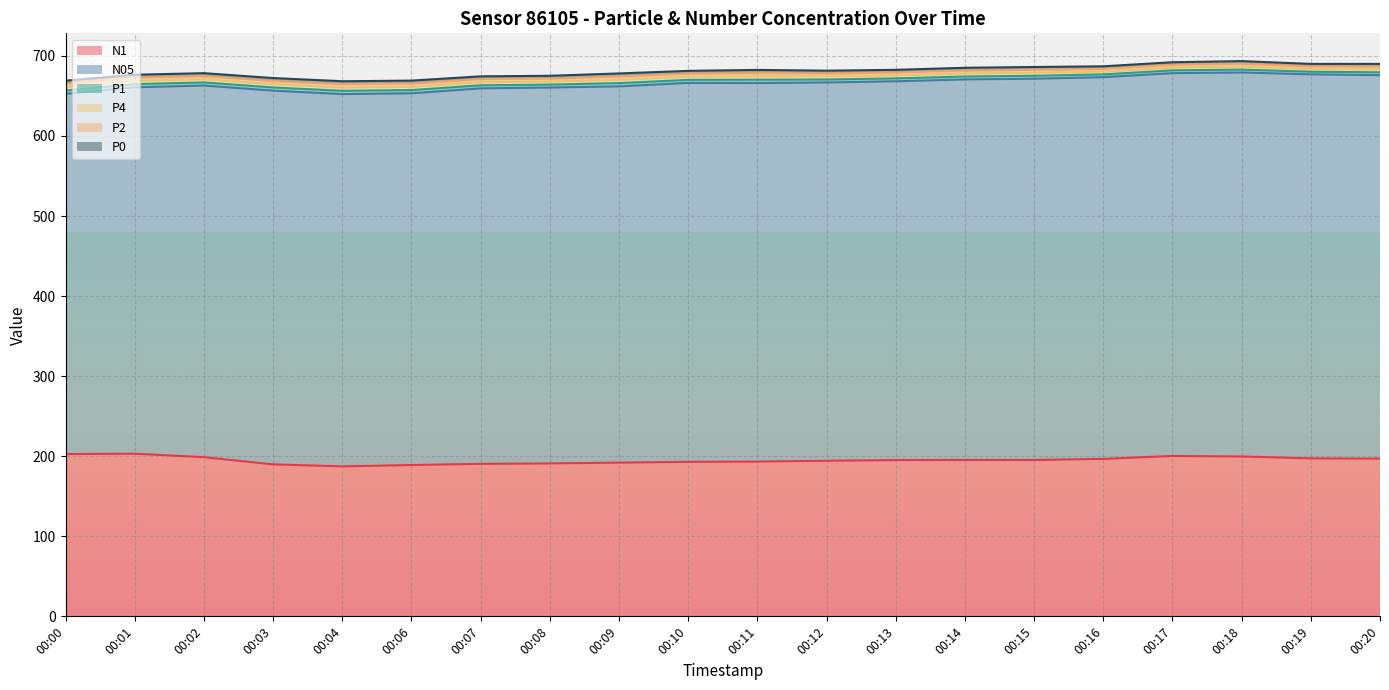

Reading right to left, list all the values displayed in this chart.

N1: 00:20=197.0	00:19=197.3	00:18=199.7	00:17=200.3	00:16=196.7	00:15=195.3	00:14=195.3	00:13=195.2	00:12=194.3	00:11=193.3	00:10=193.0	00:09=192.0	00:08=191.0	00:07=190.5	00:06=189.0	00:04=187.3	00:03=189.8	00:02=198.8	00:01=203.2	00:00=202.7
N05: 00:20=479.0	00:19=479.7	00:18=479.7	00:17=478.2	00:16=476.8	00:15=476.2	00:14=475.3	00:13=473.2	00:12=472.5	00:11=472.8	00:10=473.3	00:09=470.0	00:08=469.5	00:07=469.0	00:06=464.3	00:04=465.0	00:03=466.8	00:02=464.2	00:01=457.7	00:00=450.0
P1: 00:20=3.6	00:19=3.3	00:18=3.6	00:17=3.5	00:16=3.5	00:15=3.7	00:14=3.7	00:13=3.6	00:12=3.8	00:11=4.2	00:10=3.8	00:09=4.1	00:08=3.7	00:07=3.8	00:06=4.1	00:04=4.1	00:03=4.0	00:02=3.9	00:01=4.0	00:00=4.2
P4: 00:20=3.6	00:19=3.3	00:18=3.6	00:17=3.5	00:16=3.4	00:15=3.7	00:14=3.7	00:13=3.6	00:12=3.8	00:11=4.2	00:10=3.8	00:09=4.1	00:08=3.7	00:07=3.8	00:06=4.0	00:04=4.1	00:03=4.0	00:02=3.9	00:01=4.0	00:00=4.2
P2: 00:20=3.6	00:19=3.3	00:18=3.6	00:17=3.4	00:16=3.4	00:15=3.7	00:14=3.7	00:13=3.6	00:12=3.7	00:11=4.2	00:10=3.8	00:09=4.1	00:08=3.7	00:07=3.8	00:06=4.0	00:04=4.0	00:03=4.0	00:02=3.9	00:01=4.0	00:00=4.2
P0: 00:20=3.4	00:19=3.1	00:18=3.4	00:17=3.2	00:16=3.2	00:15=3.5	00:14=3.5	00:13=3.5	00:12=3.5	00:11=4.0	00:10=3.6	00:09=3.9	00:08=3.5	00:07=3.6	00:06=3.8	00:04=3.8	00:03=3.8	00:02=3.7	00:01=3.8	00:00=4.0